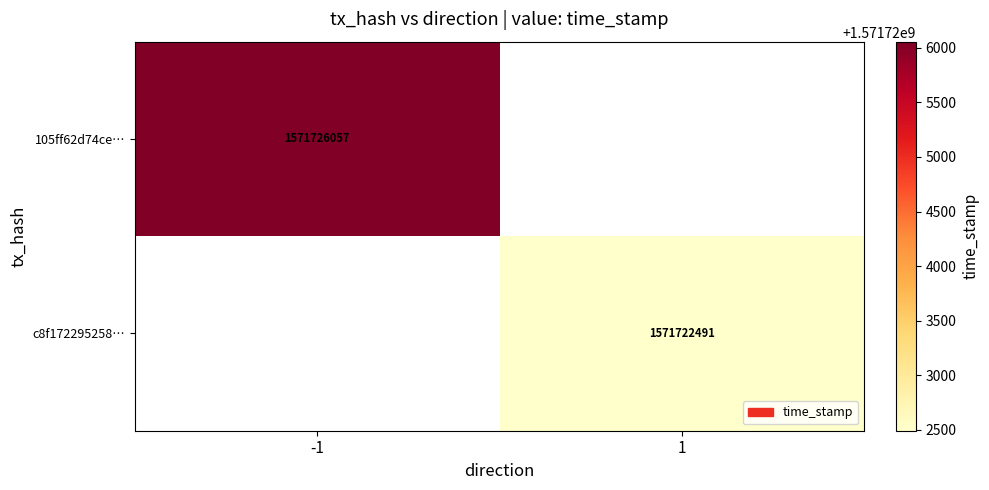

Is the value of 105ff62d74ce… at -1 greater than the value of c8f172295258… at 1?

Yes